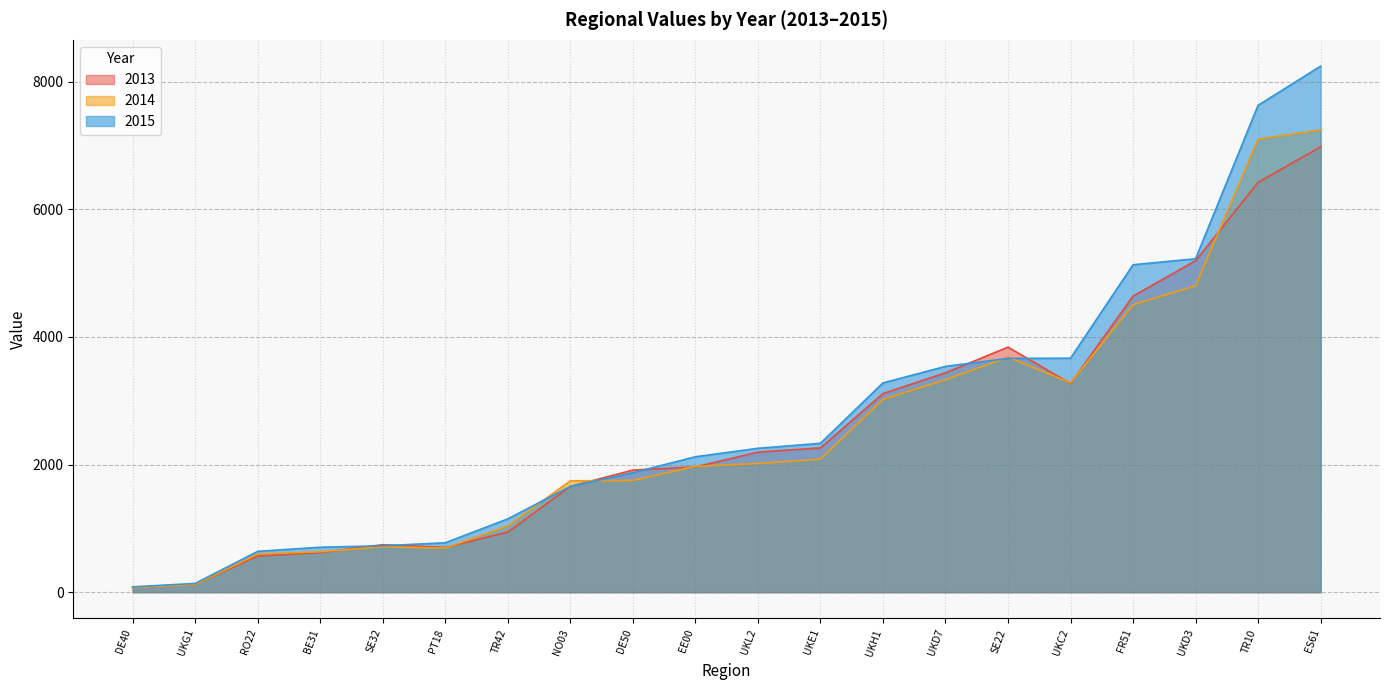

Which label corresponds to the largest value in the chart?

ES61